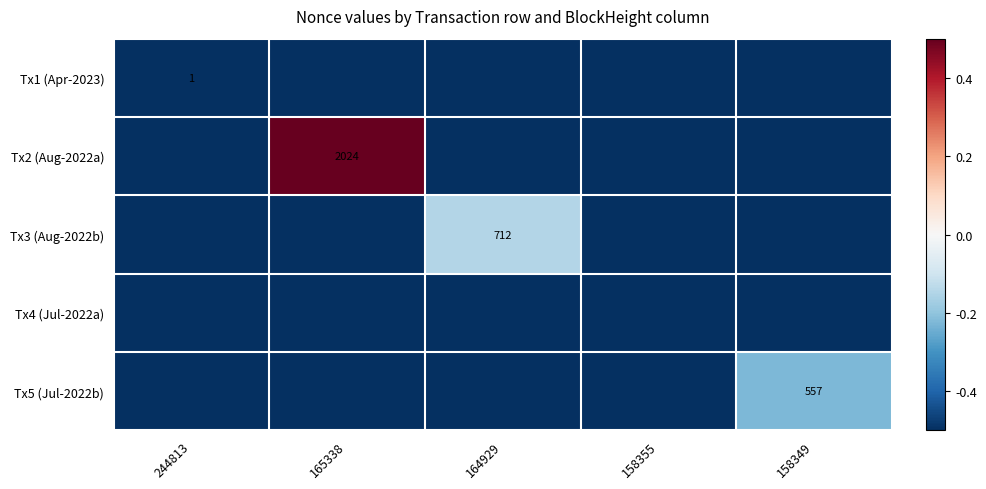

The Tx1 (Apr-2023) series shows 1.0 at 244813. True or false?

True